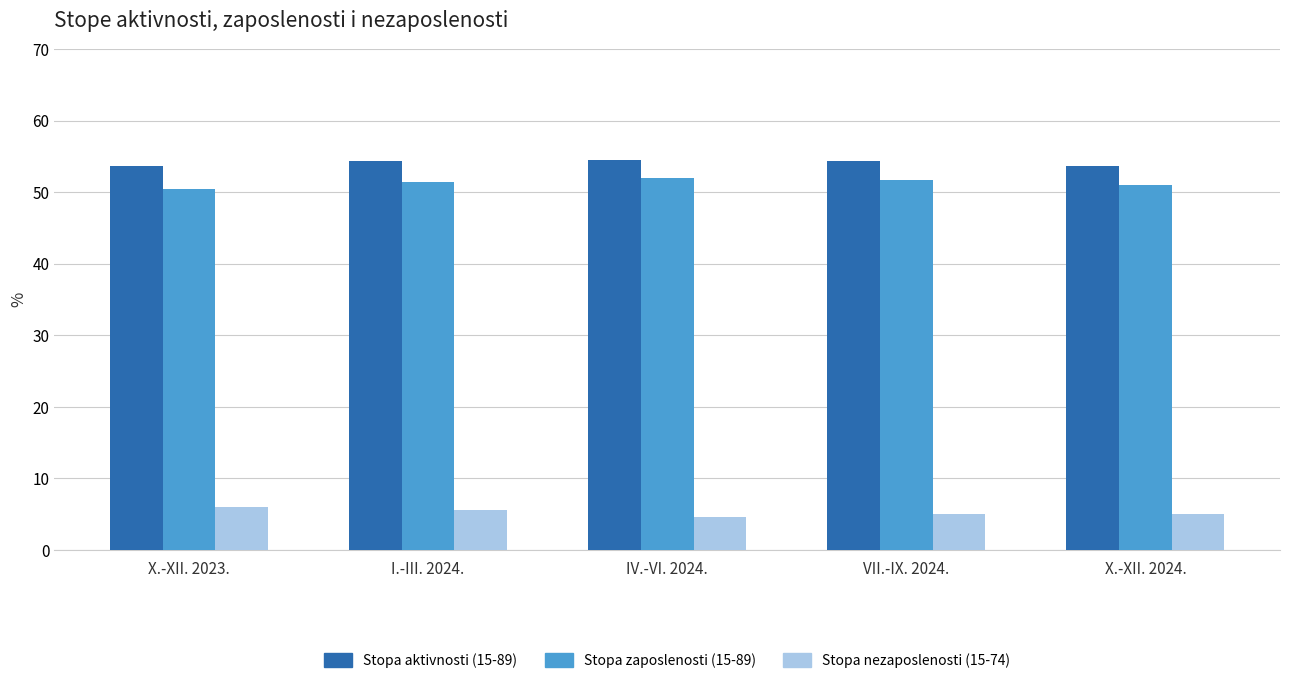

At which label does Stopa aktivnosti (15-89) first exceed 54?

I.-III. 2024.